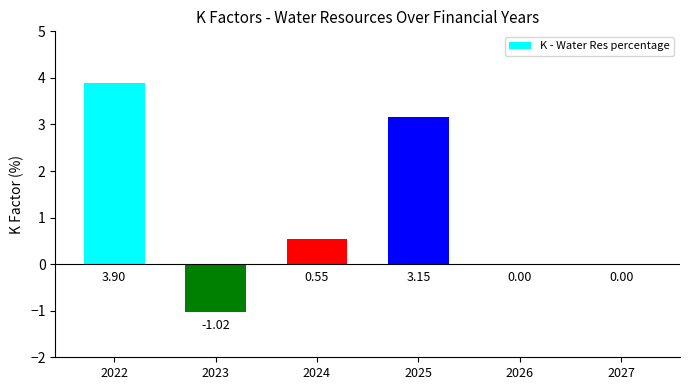

What is the sum of all values?

6.6